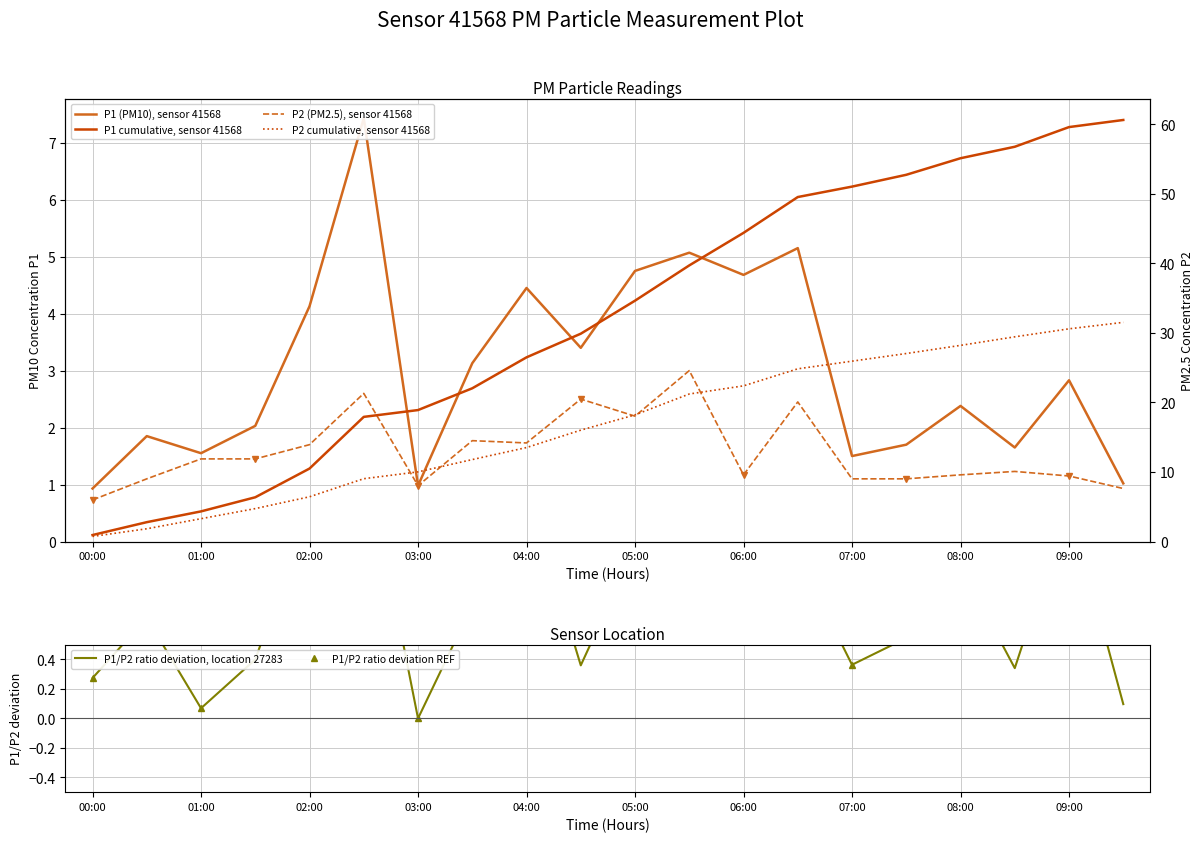

Which label corresponds to the smallest value in the chart?

00:00